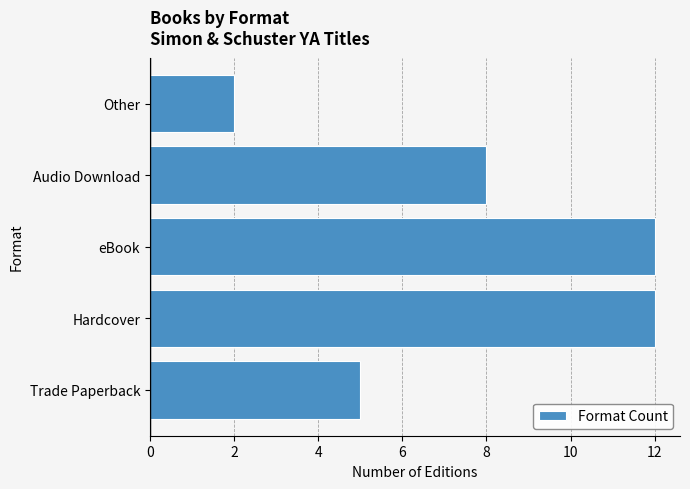

Approximately how many times larger is the value at Audio Download compared to Other?

4.0